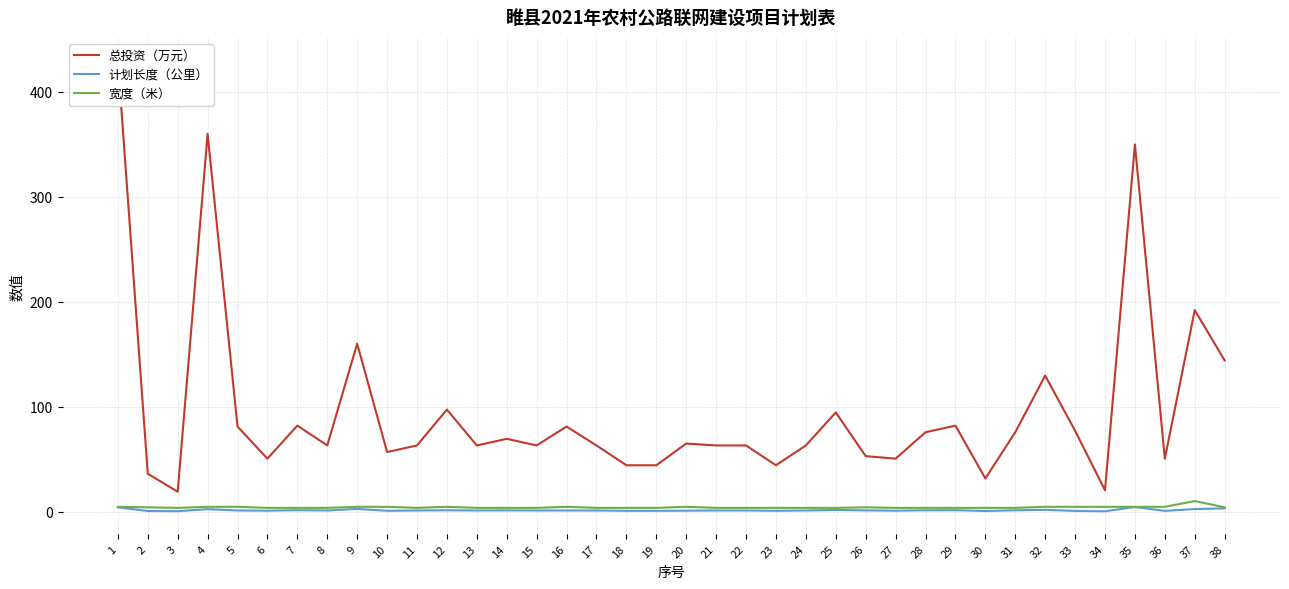

Reading right to left, what are all the values shown in this chart?

总投资（万元）: 144.0	192.0	50.4	349.9	20.2	77.0	129.6	75.6	31.5	81.9	75.6	50.4	52.8	94.5	63.0	44.1	63.0	63.0	64.8	44.1	44.1	63.0	81.0	63.0	69.3	63.0	97.2	63.0	56.7	160.0	63.0	81.9	50.4	81.0	360.0	18.9	36.0	430.0
计划长度（公里）: 3.0	2.4	0.6	4.3	0.2	0.6	1.6	1.2	0.5	1.3	1.2	0.8	1.1	1.5	1.0	0.7	1.0	1.0	0.8	0.7	0.7	1.0	1.0	1.0	1.1	1.0	1.2	1.0	0.7	2.5	1.0	1.3	0.8	1.0	2.3	0.3	0.5	4.0
宽度（米）: 4.0	10.0	4.5	4.5	4.5	4.5	4.5	3.5	3.5	3.5	3.5	3.5	4.0	3.5	3.5	3.5	3.5	3.5	4.5	3.5	3.5	3.5	4.5	3.5	3.5	3.5	4.5	3.5	4.5	4.5	3.5	3.5	3.5	4.5	4.5	3.5	4.0	4.5